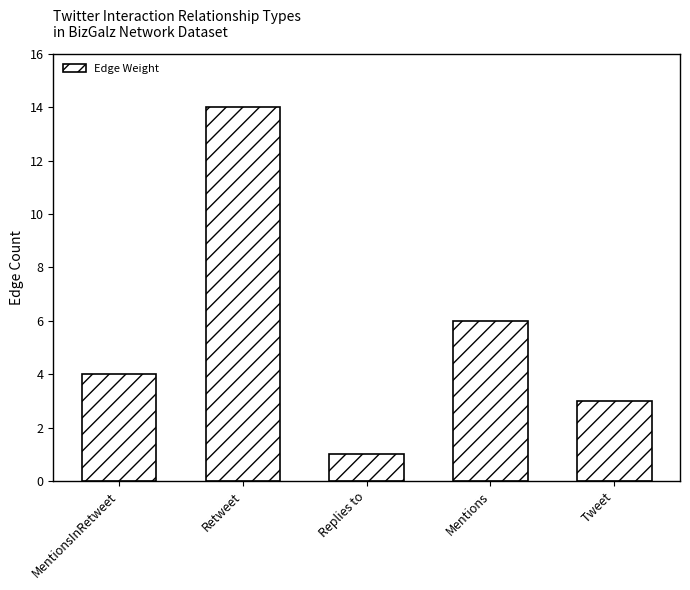

The chart shows a value of 3 at Tweet. True or false?

True